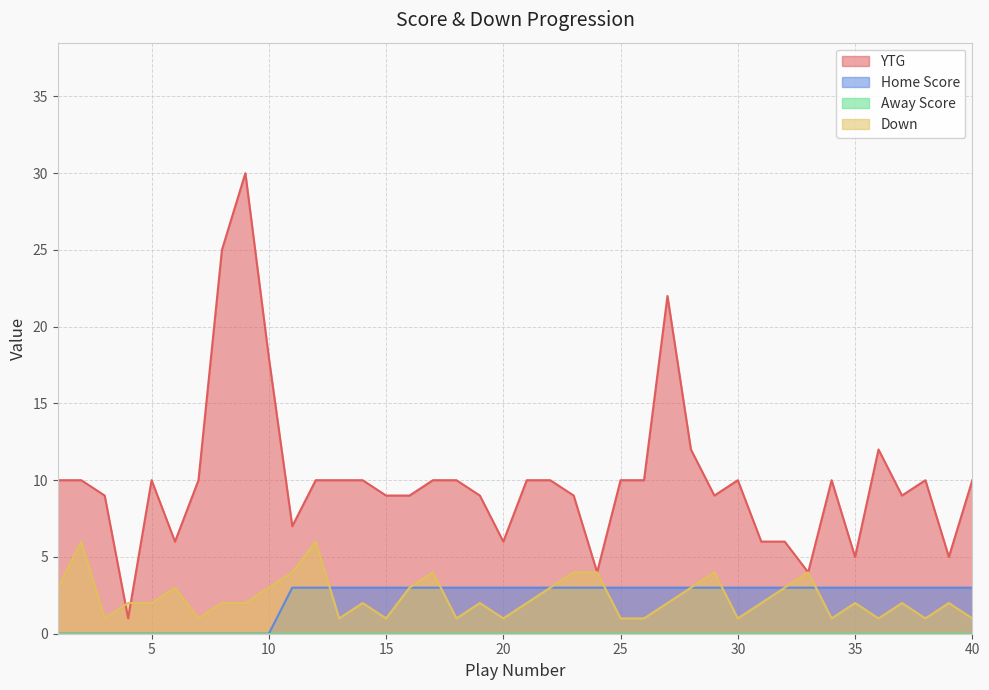

What is the spread (max minus min) of values at 35?

5